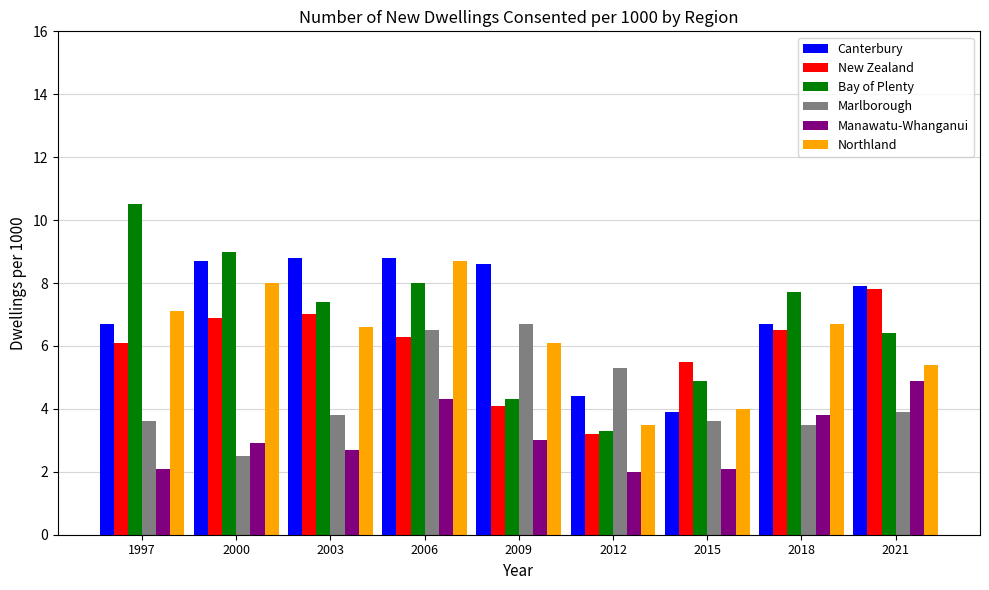

What is the difference between the highest and lowest values at 2021?

4.0